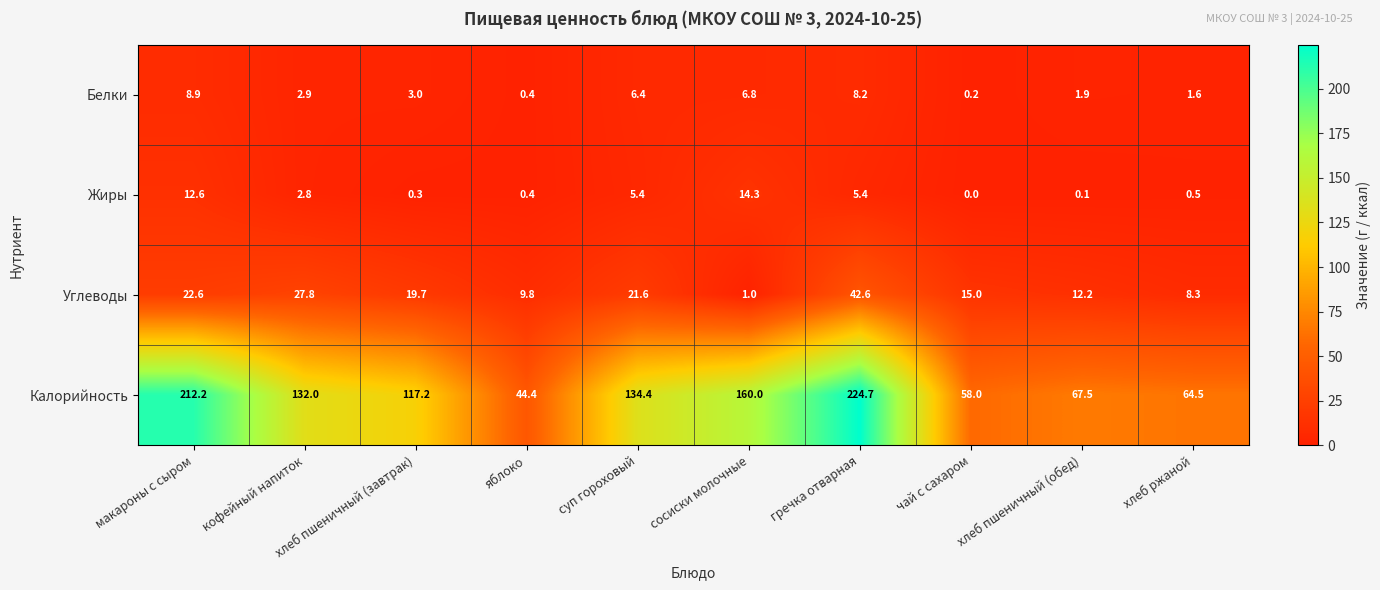

Count the number of categories in the chart.

10